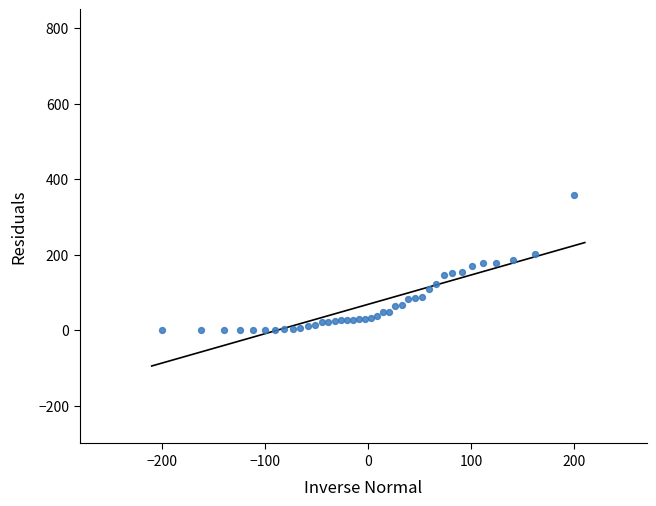

What is the range of X values (max minus min)?

400.0